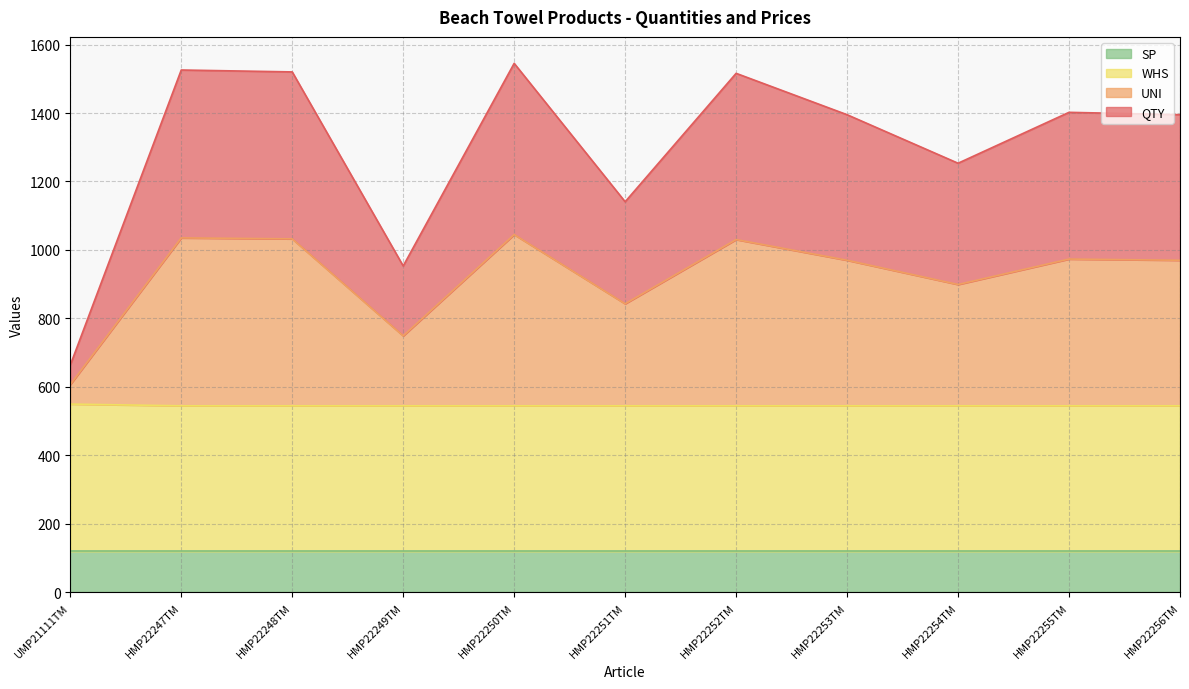

Which series changed the most between HMP22248TM and HMP22254TM?

QTY